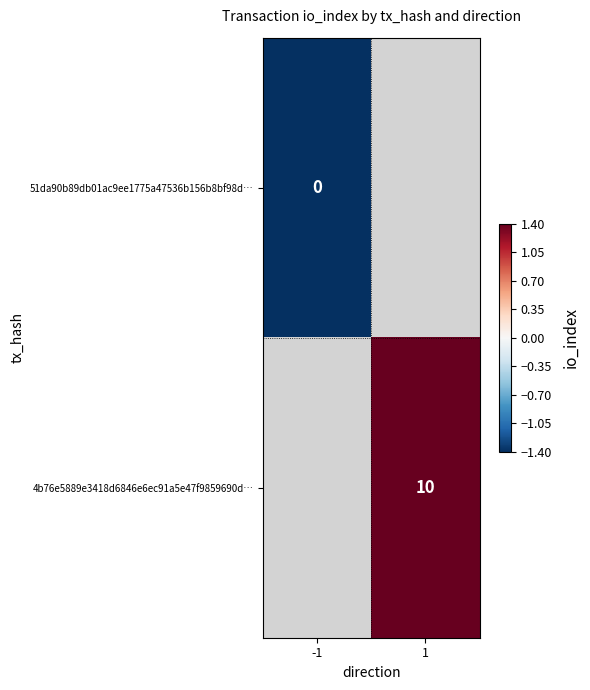

Which category has the highest value across all series?

1